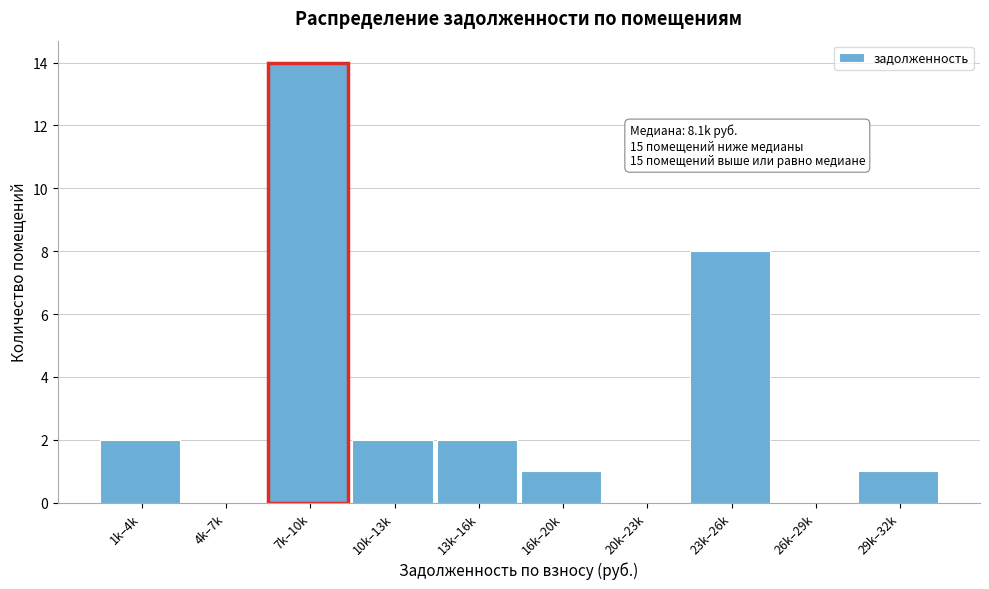

Reading left to right, list all the values displayed in this chart.

1k–4k=2	4k–7k=0	7k–10k=14	10k–13k=2	13k–16k=2	16k–20k=1	20k–23k=0	23k–26k=8	26k–29k=0	29k–32k=1